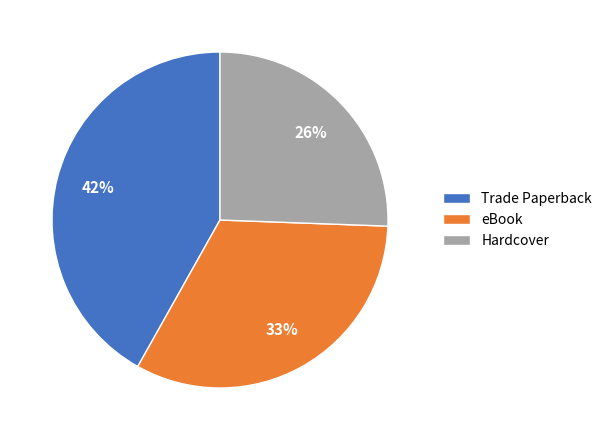

Is there a majority slice in this chart?

No